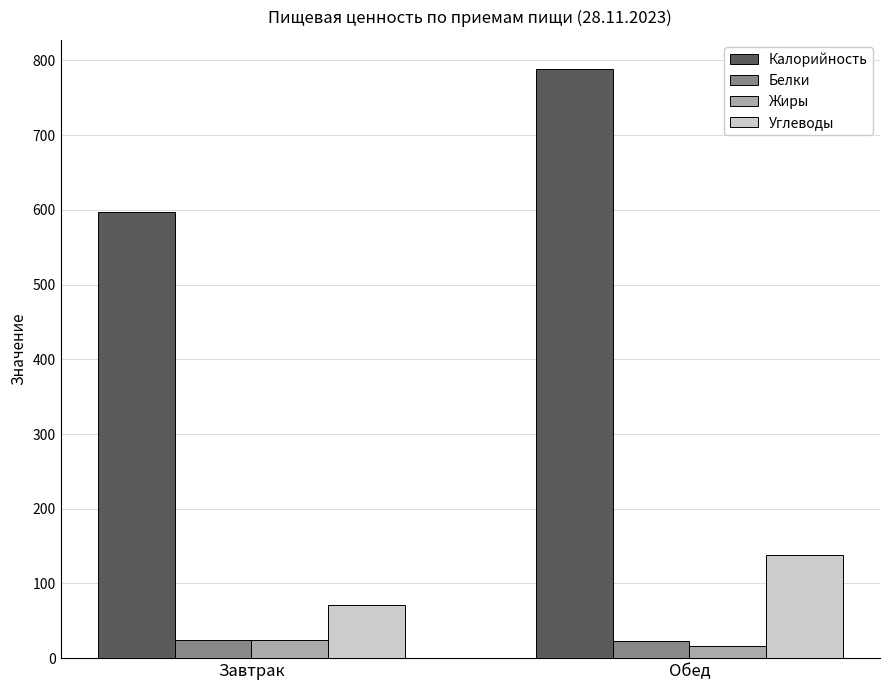

Does the chart contain any negative values?

No